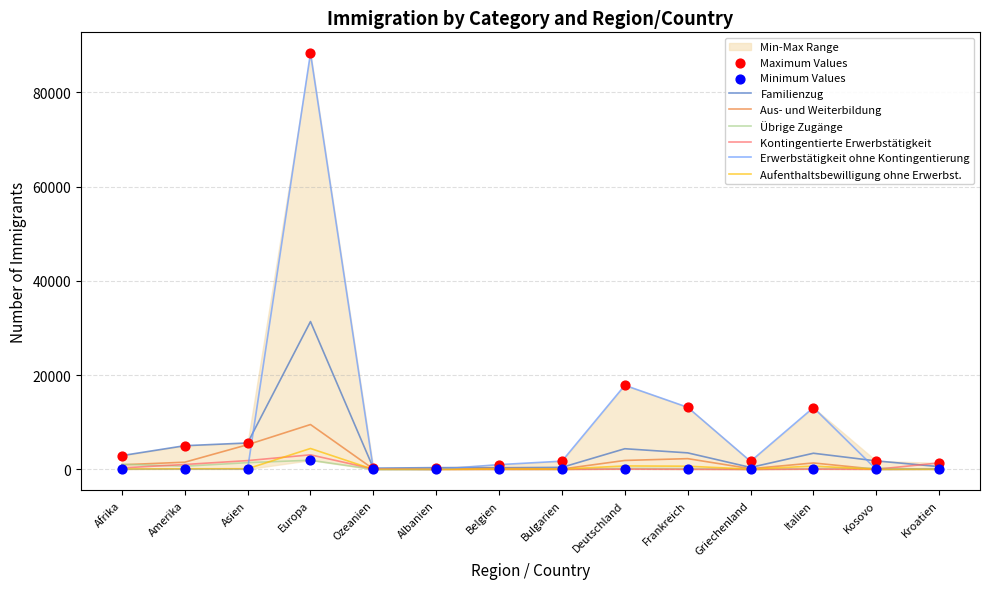

At which category is the sum across all series the highest?

Europa